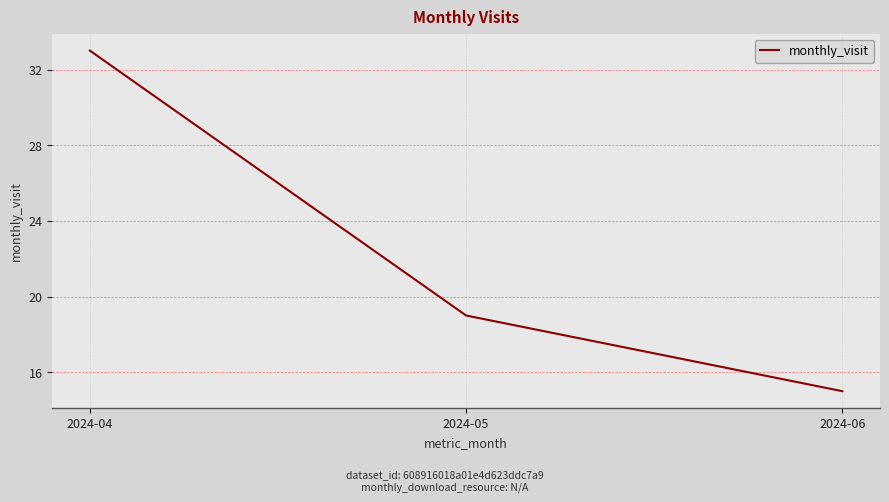

At which label does the data first exceed 19?

2024-04